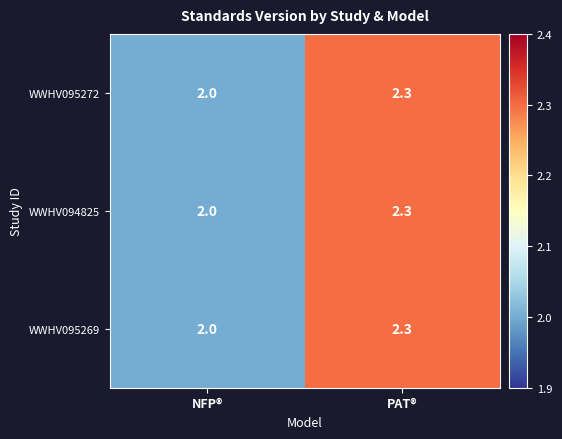

At which category is the sum across all series the highest?

PAT®